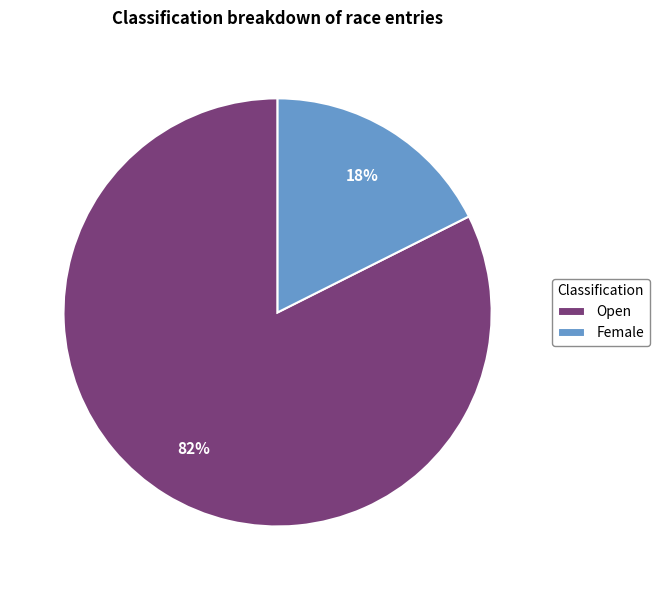

Do Open and Female together represent more than half of the pie?

Yes